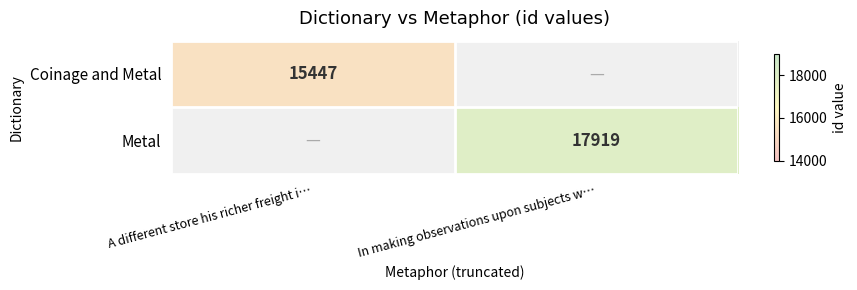

The value of Metal at In making observations upon subjects w… is 17919. True or false?

True